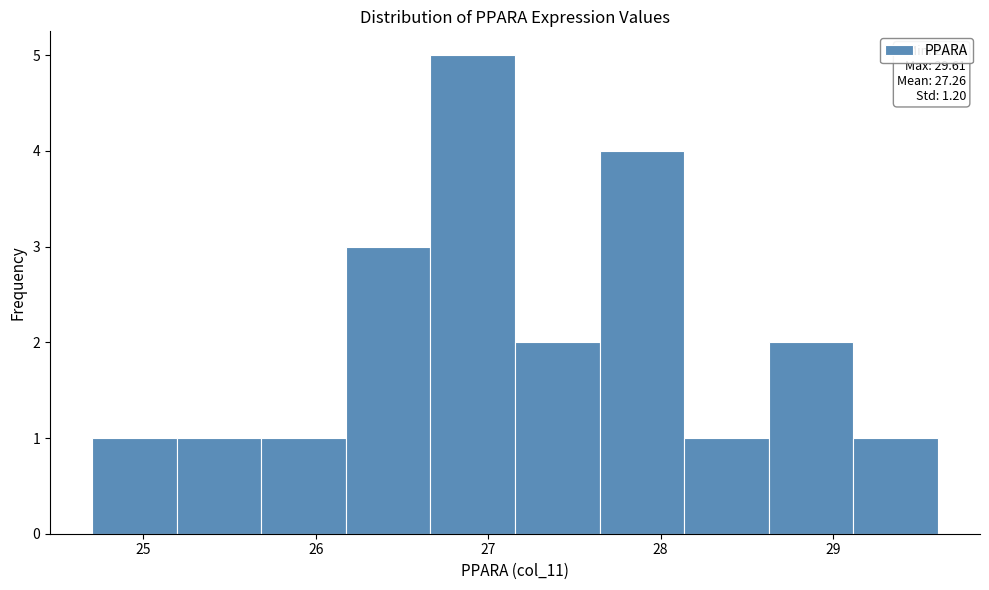

Which range on the x-axis has the tallest bar?

26.7 to 27.2